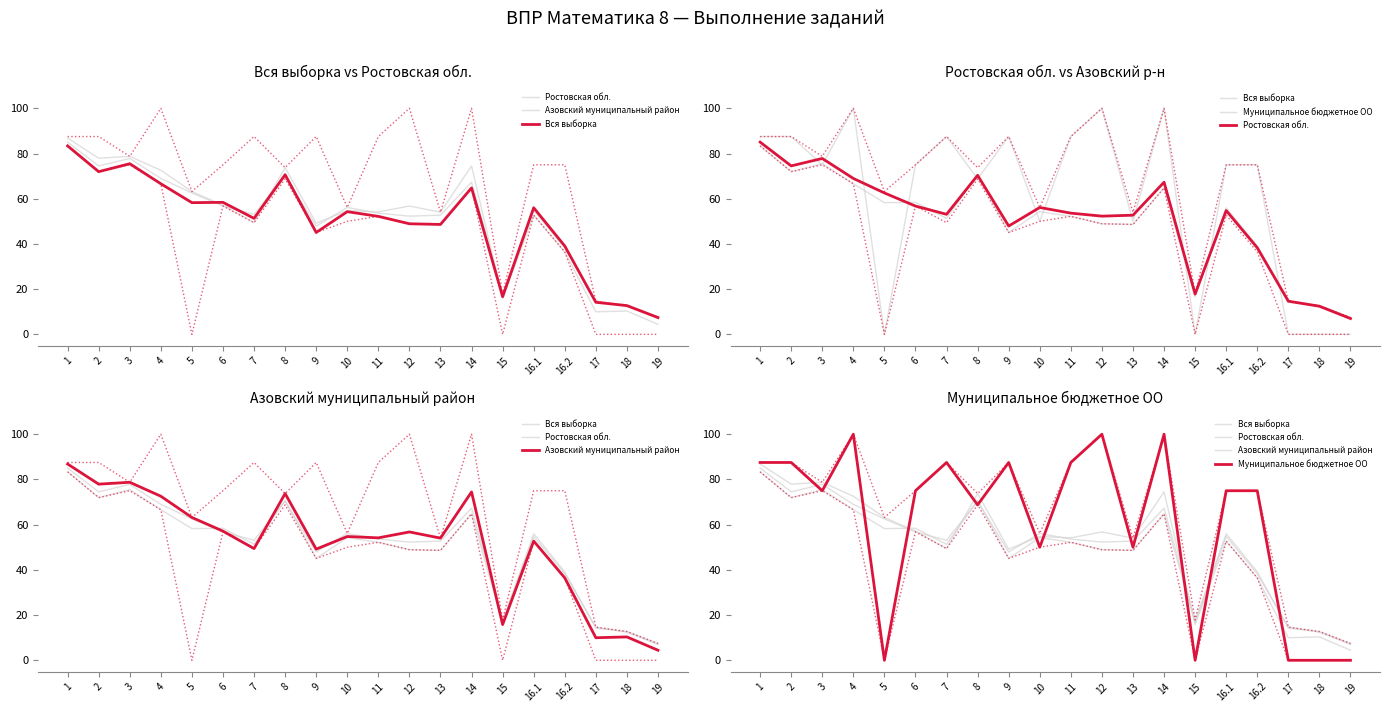

Which series has the largest total across all categories?

Муниципальное бюджетное ОО